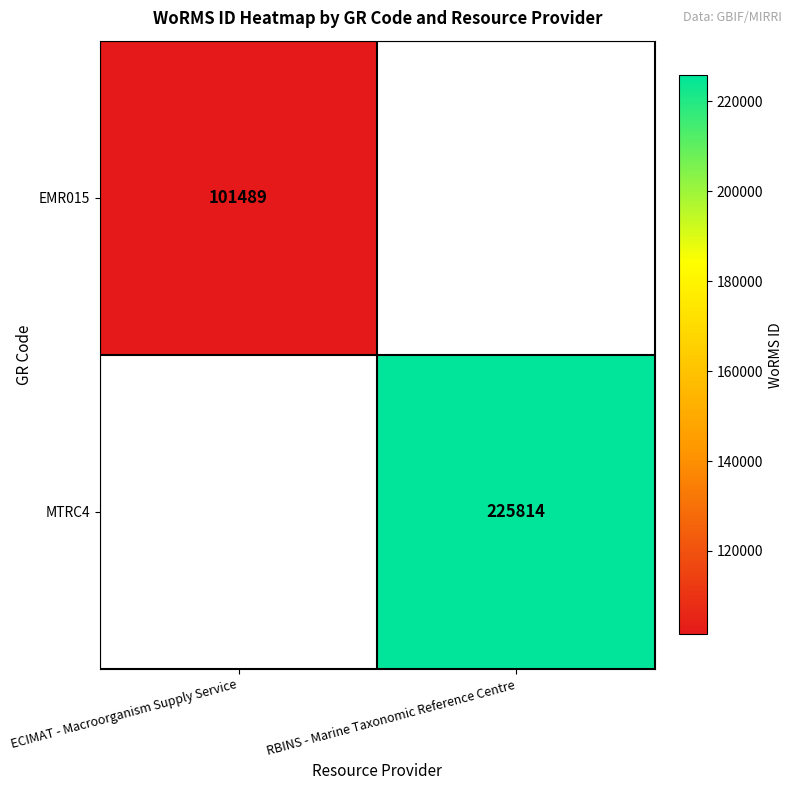

True or false: MTRC4 has a value of 298158 at RBINS - Marine Taxonomic Reference Centre.

False